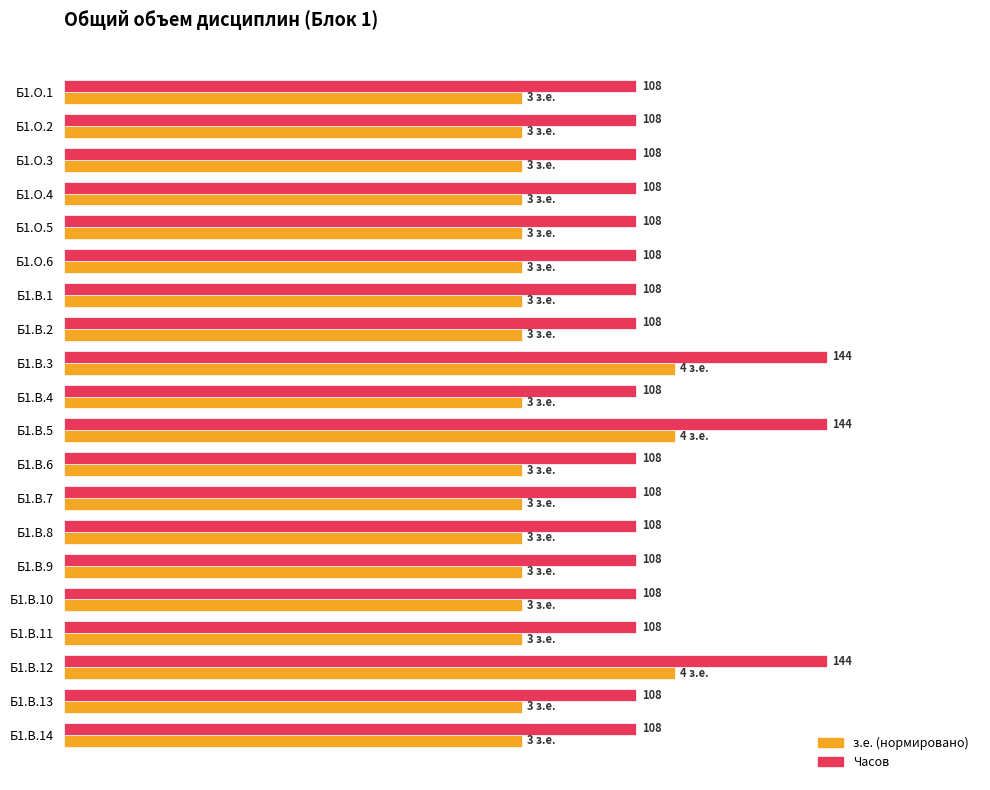

Reading left to right, list all the values displayed in this chart.

з.е.: 86.4	86.4	86.4	86.4	86.4	86.4	86.4	86.4	115.2	86.4	115.2	86.4	86.4	86.4	86.4	86.4	86.4	115.2	86.4	86.4
Часов: 108.0	108.0	108.0	108.0	108.0	108.0	108.0	108.0	144.0	108.0	144.0	108.0	108.0	108.0	108.0	108.0	108.0	144.0	108.0	108.0